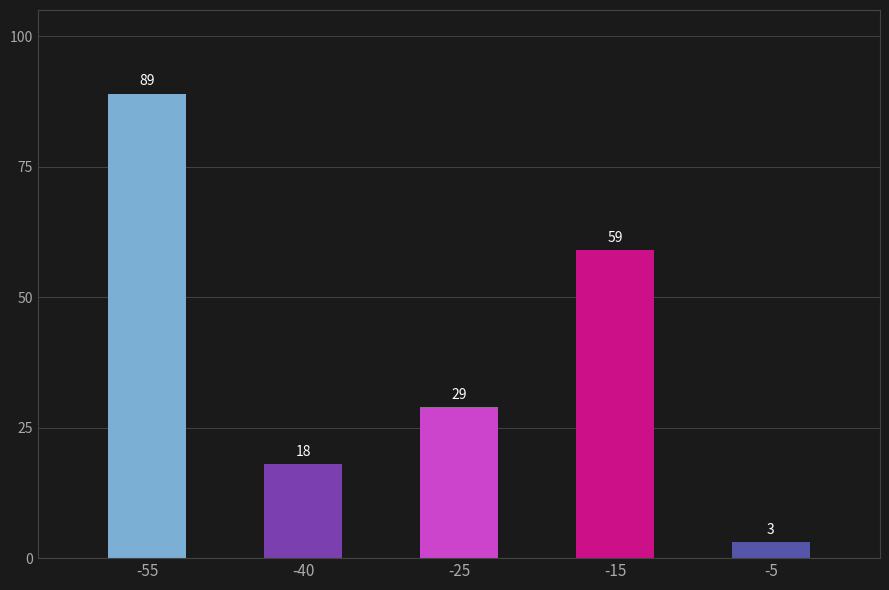

What is the value of the 2nd bar from the left?

18